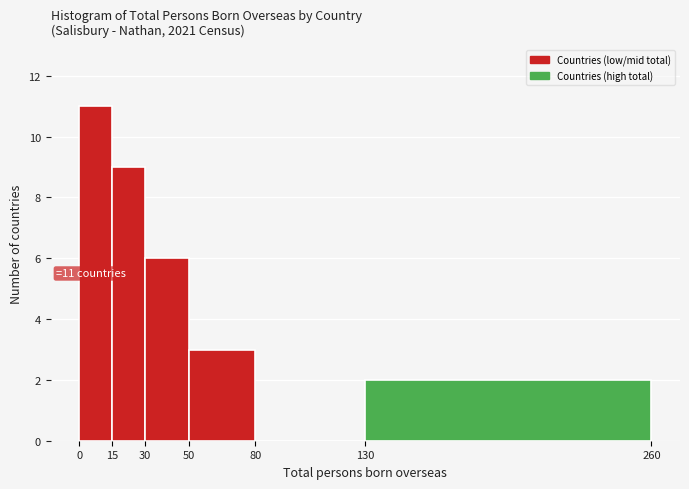

Over which range of the x-axis is the bar tallest?

0 to 15